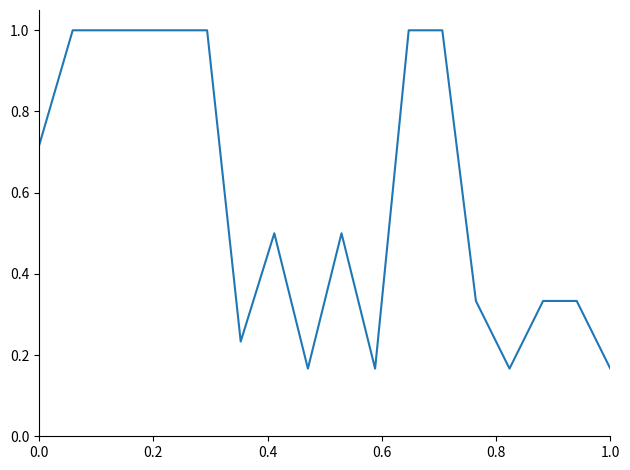

What is the maximum value shown in the chart?

1.0